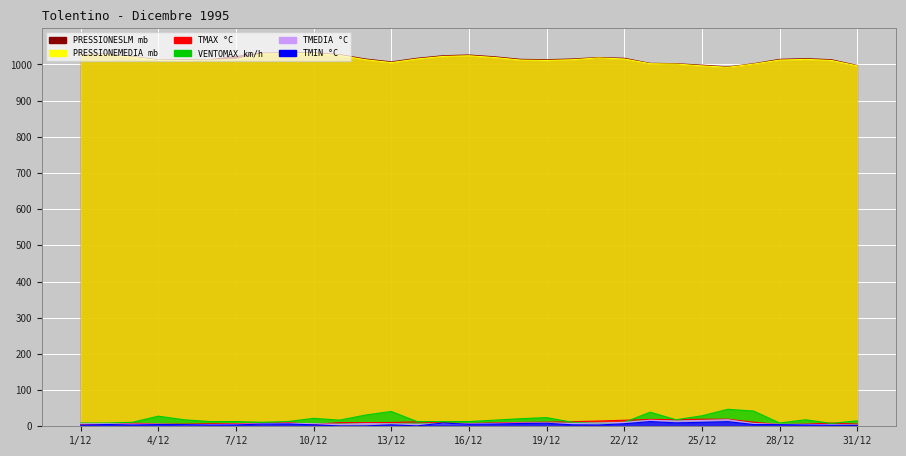

Which series has the largest total across all categories?

PRESSIONESLM mb